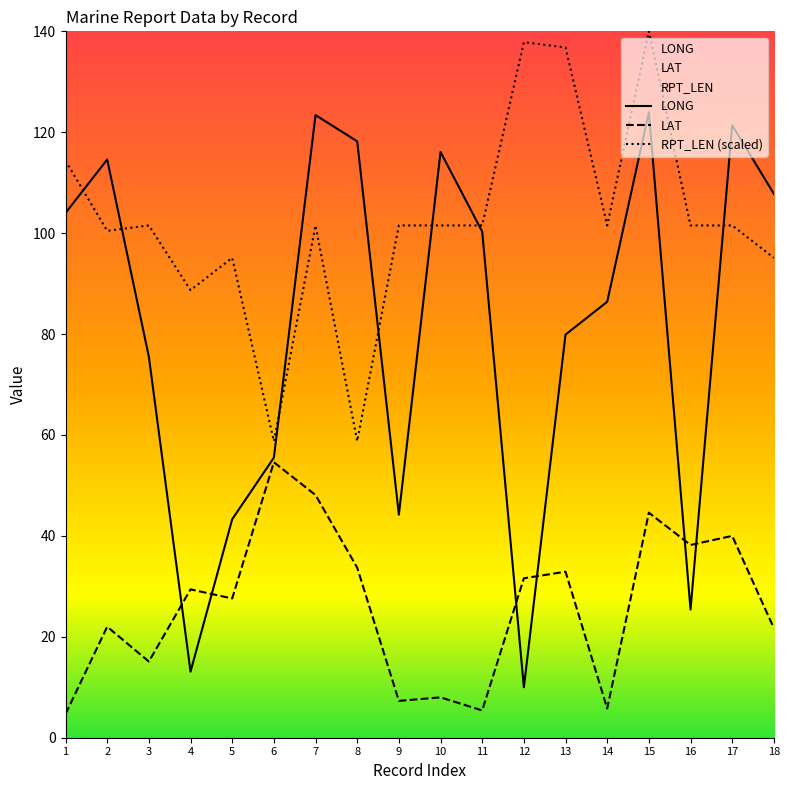

What is the greatest value displayed?

140.0